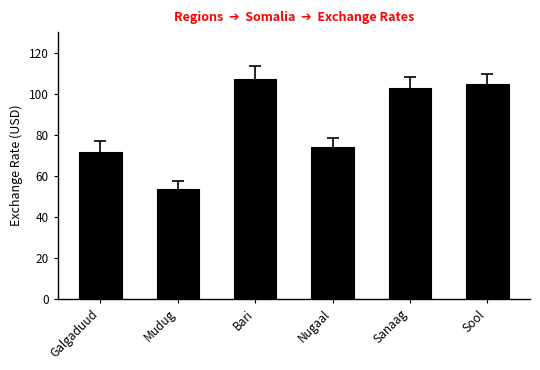

List the labels in order of value, largest first.

Bari, Sool, Sanaag, Nugaal, Galgaduud, Mudug